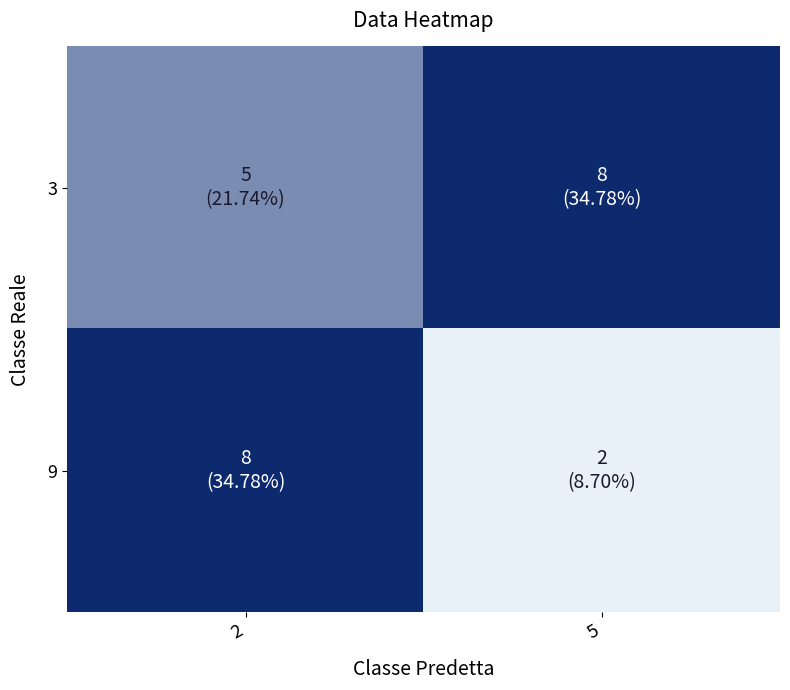

What is the total value across all series at 5?

10